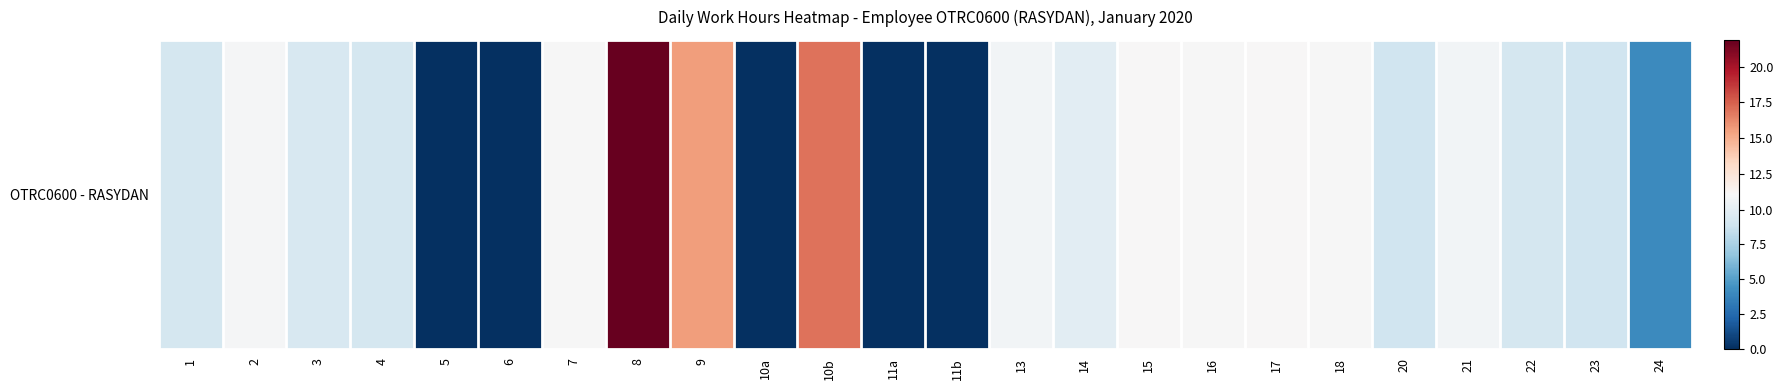

Count the number of categories in the chart.

24